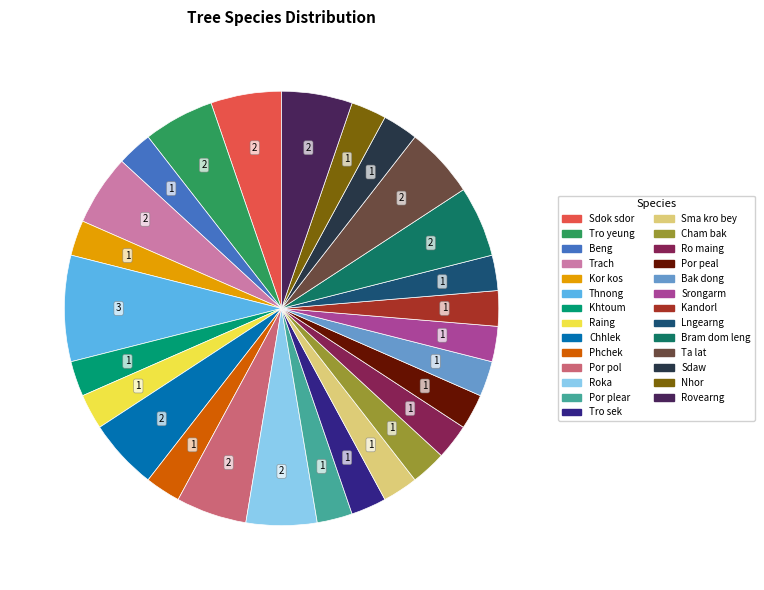

Is it true that Roka is 5% of the pie?

True